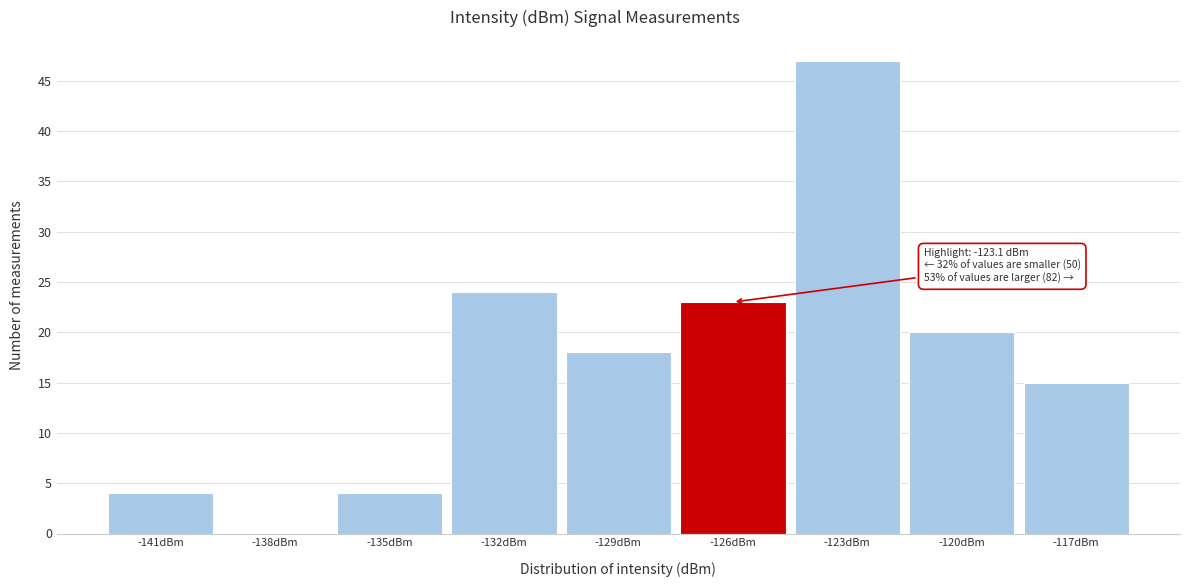

Reading left to right, extract all data points from this chart.

-141dBm=4	-138dBm=0	-135dBm=4	-132dBm=24	-129dBm=18	-126dBm=23	-123dBm=47	-120dBm=20	-117dBm=15